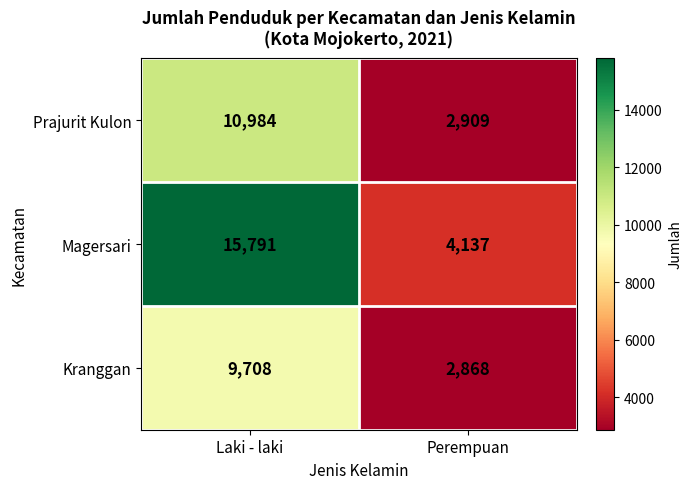

Which label corresponds to the smallest value in the chart?

Perempuan